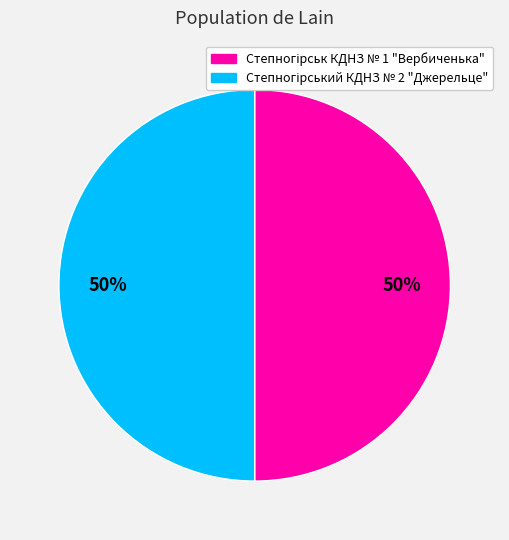

Count the number of slices in the pie.

2